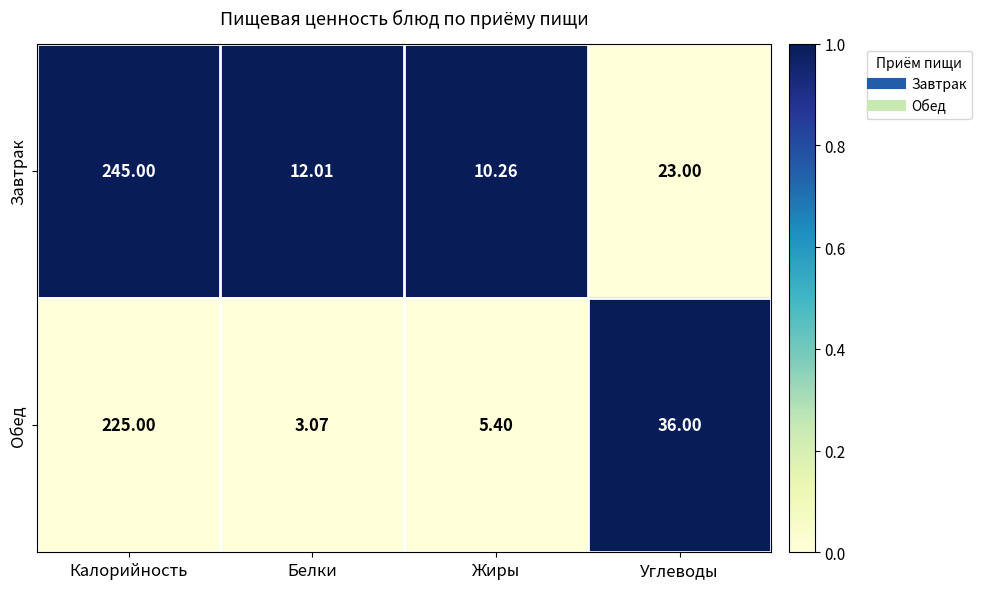

Which series has the largest range (max minus min)?

Завтрак